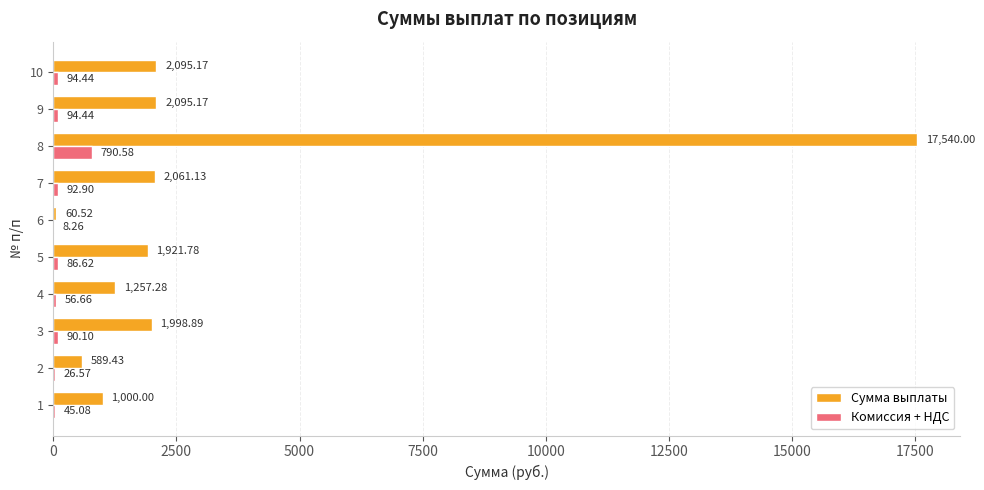

Which series has the largest total across all categories?

Сумма выплаты